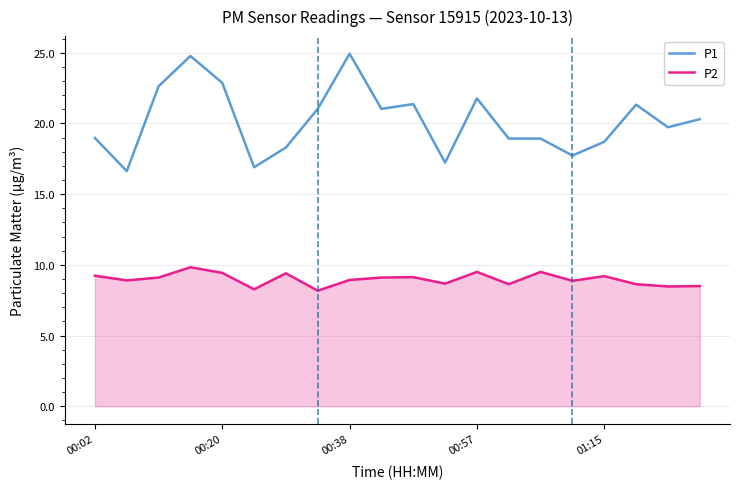

What is the difference between the maximum and minimum values in the P2 series?

1.7